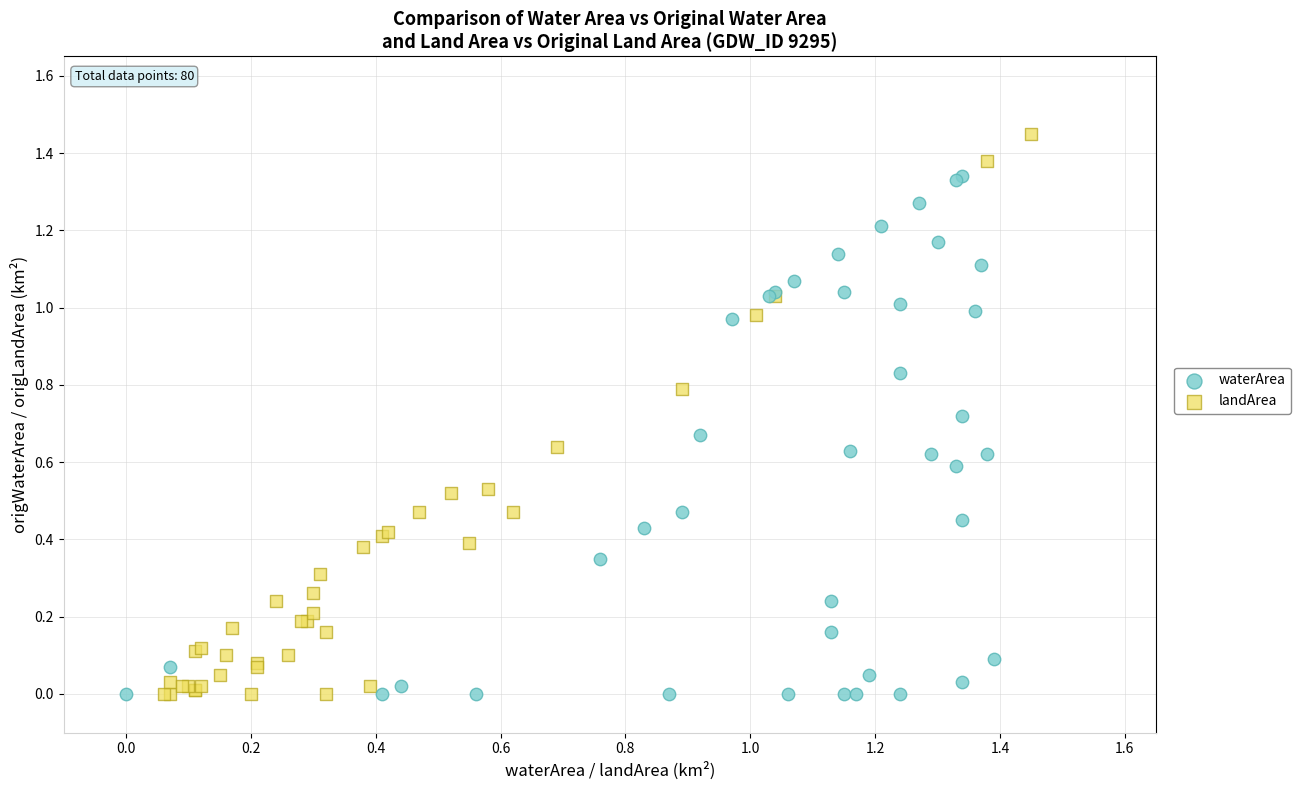

Which series contains the highest Y value?

landArea